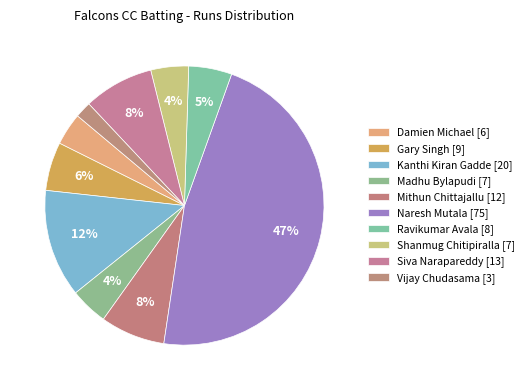

How many slices are in this pie chart?

10